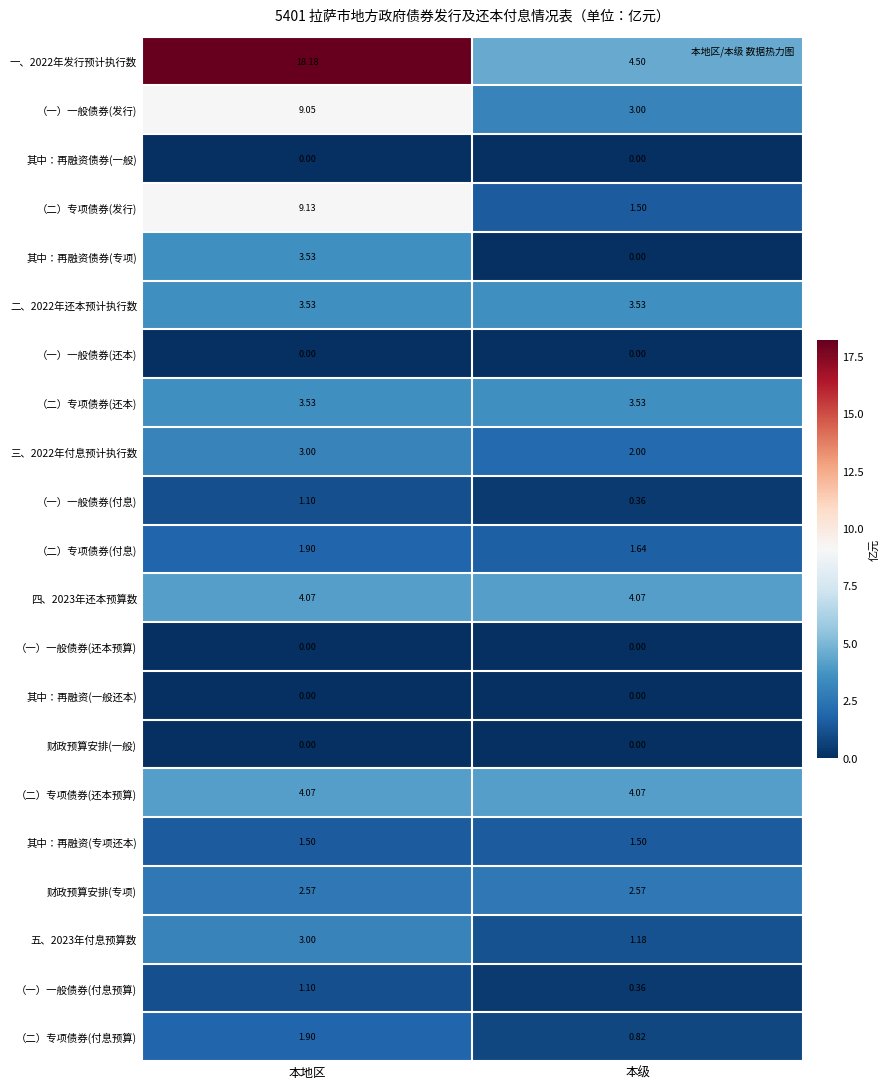

List the labels in order of 其中：再融资债券(专项) value, largest first.

本地区, 本级